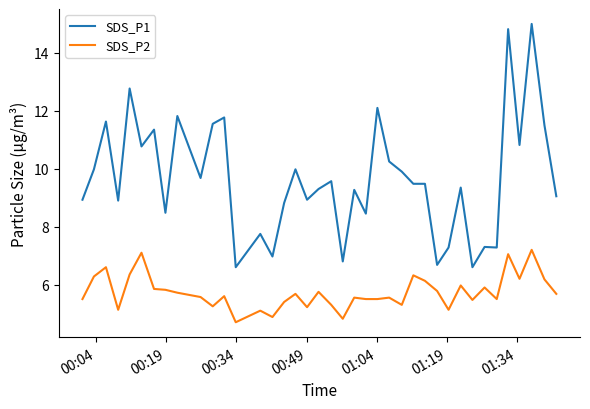

What is the difference between the maximum and minimum values in the SDS_P2 series?

2.5